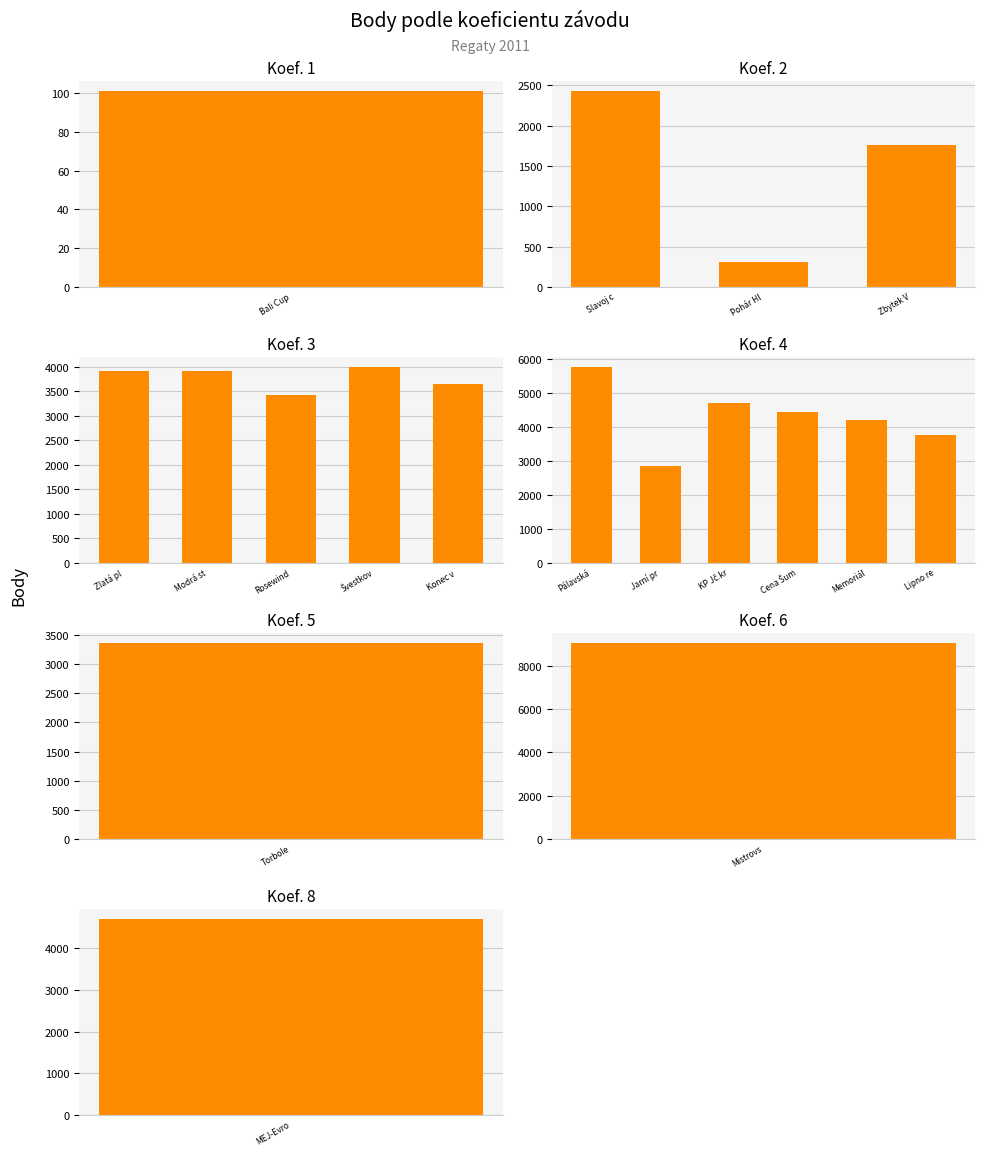

Rank the categories by value from highest to lowest.

Mistrovství ČR, Pálavská, KP Jč.kraje, MEJ-Evropa, Cena Šumavy, Memoriál, Švestková, Zlatá plachta, Modrá stuha, Lipno regata, Konec v Plzni, Rosewindpokal, Torbole, Jarní premiéra, Slavoj cup, Zbytek Větru, Pohár Hluboké, Bali Cup